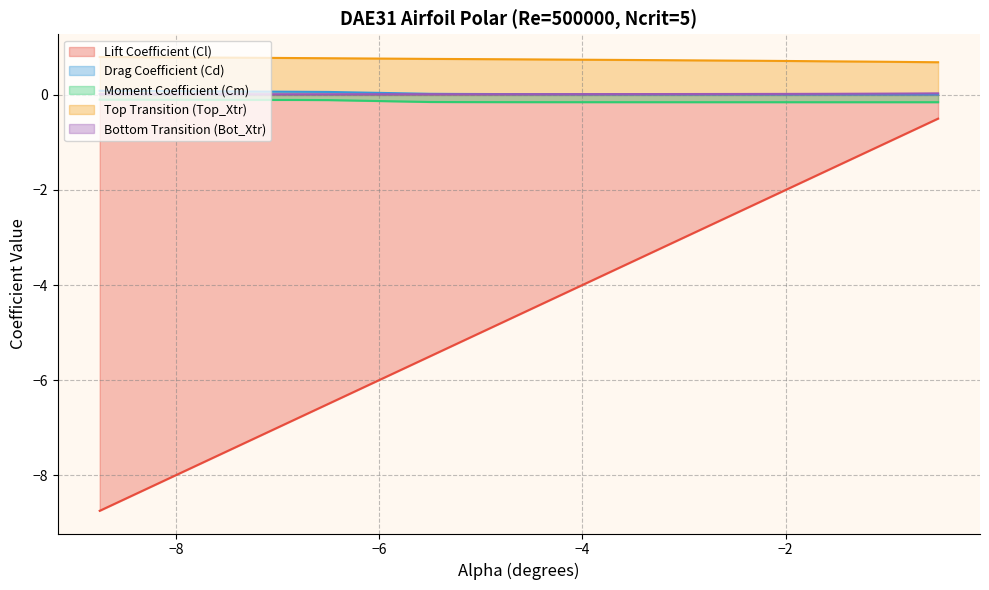

Reading left to right, list all the values displayed in this chart.

Cl: -8.8	-8.5	-8.2	-8.0	-7.8	-7.2	-7.0	-6.8	-6.5	-5.5	-5.2	-5.0	-4.8	-4.5	-4.2	-4.0	-3.8	-3.5	-3.2	-3.0	-2.8	-2.5	-2.2	-2.0	-1.8	-1.5	-1.2	-1.0	-0.8	-0.5
Cd: 0.1	0.1	0.1	0.1	0.1	0.1	0.1	0.1	0.1	0.0	0.0	0.0	0.0	0.0	0.0	0.0	0.0	0.0	0.0	0.0	0.0	0.0	0.0	0.0	0.0	0.0	0.0	0.0	0.0	0.0
Cm: -0.1	-0.1	-0.1	-0.1	-0.1	-0.1	-0.1	-0.1	-0.1	-0.1	-0.2	-0.2	-0.2	-0.2	-0.2	-0.2	-0.2	-0.2	-0.2	-0.2	-0.2	-0.2	-0.2	-0.2	-0.2	-0.2	-0.2	-0.2	-0.2	-0.2
Top_Xtr: 0.8	0.8	0.8	0.8	0.8	0.8	0.8	0.8	0.8	0.8	0.8	0.8	0.7	0.7	0.7	0.7	0.7	0.7	0.7	0.7	0.7	0.7	0.7	0.7	0.7	0.7	0.7	0.7	0.7	0.7
Bot_Xtr: 0.0	0.0	0.0	0.0	0.0	0.0	0.0	0.0	0.0	0.0	0.0	0.0	0.0	0.0	0.0	0.0	0.0	0.0	0.0	0.0	0.0	0.0	0.0	0.0	0.0	0.0	0.0	0.0	0.0	0.0